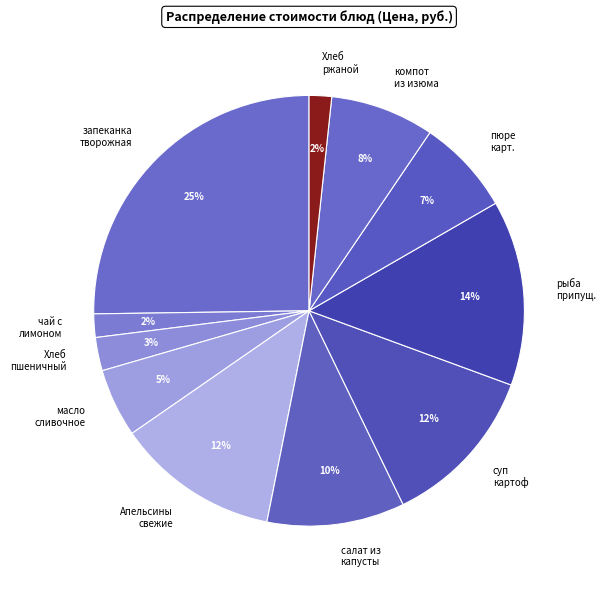

Which category has the biggest portion of the pie?

запеканка творожная